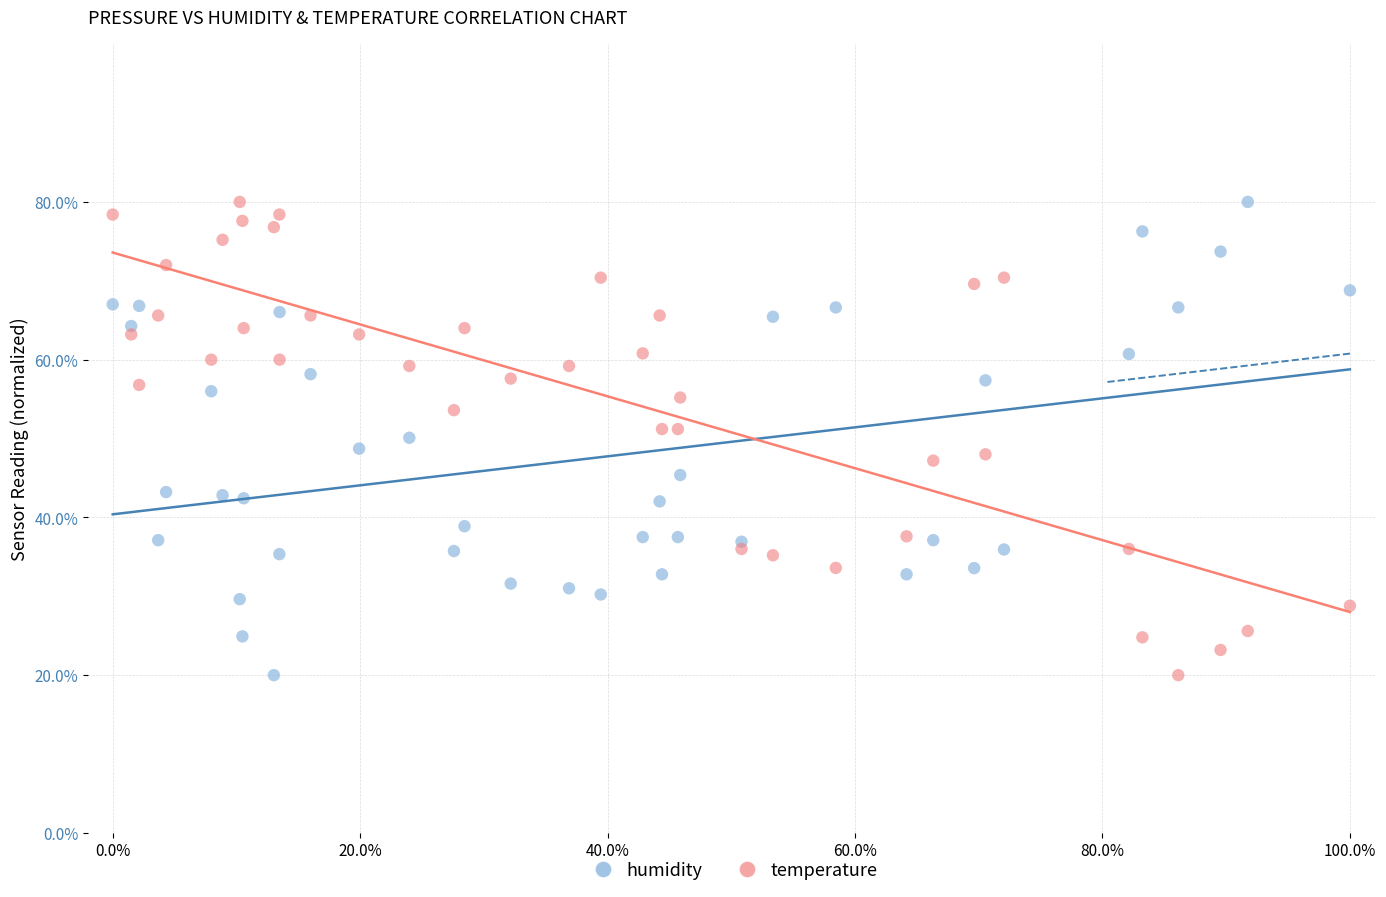

What is the X range (max minus min) for the scatter plot?

100.0